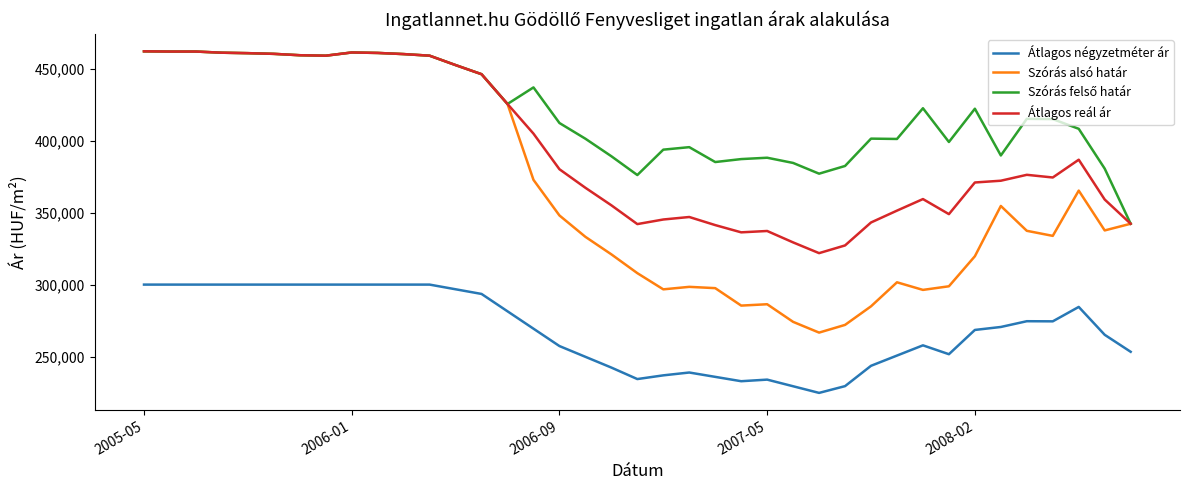

What is the minimum value for Átlagos négyzetméter ár?

224696